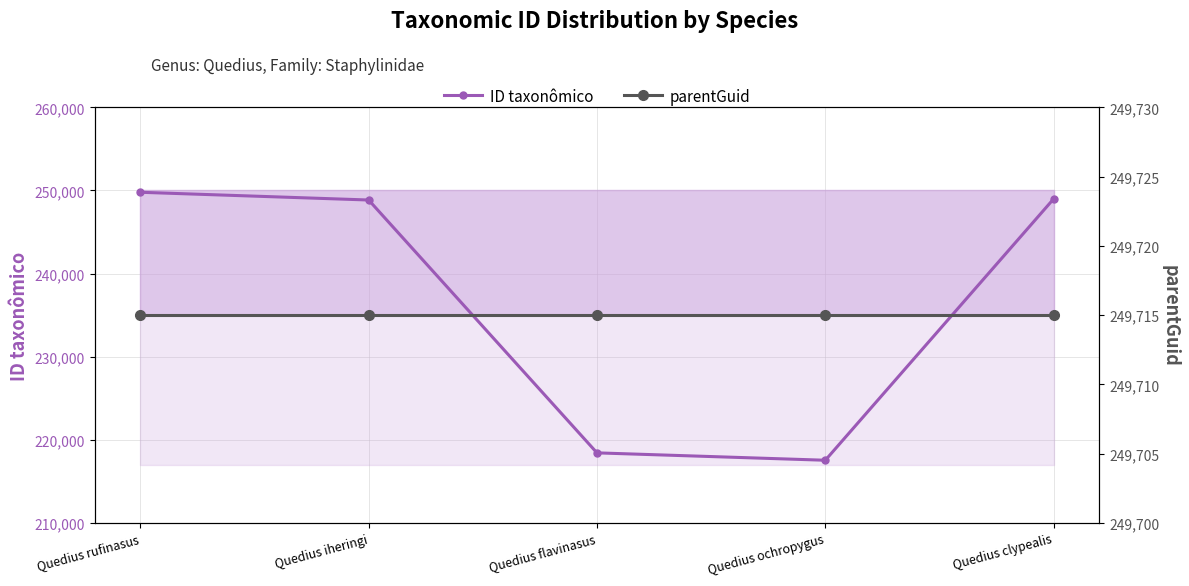

Reading left to right, what are all the values shown in this chart?

ID taxonômico: Quedius rufinasus=249778	Quedius iheringi=248846	Quedius flavinasus=218419	Quedius ochropygus=217530	Quedius clypealis=248986
parentGuid: Quedius rufinasus=249715	Quedius iheringi=249715	Quedius flavinasus=249715	Quedius ochropygus=249715	Quedius clypealis=249715